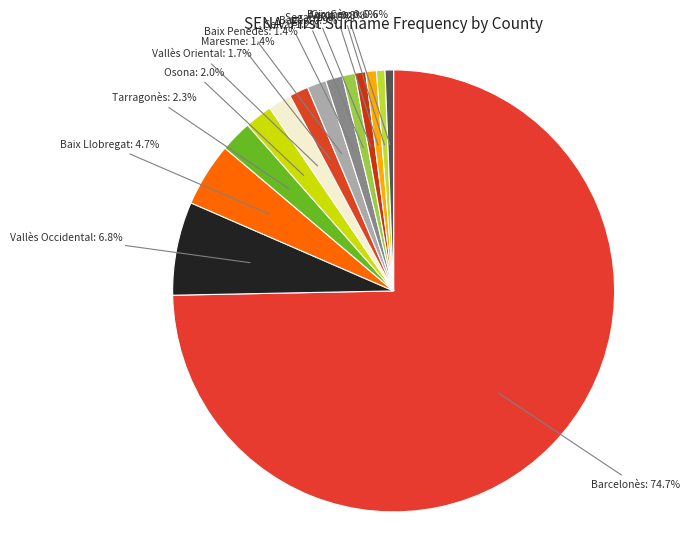

Which category has the biggest portion of the pie?

Barcelonès: 74.7%